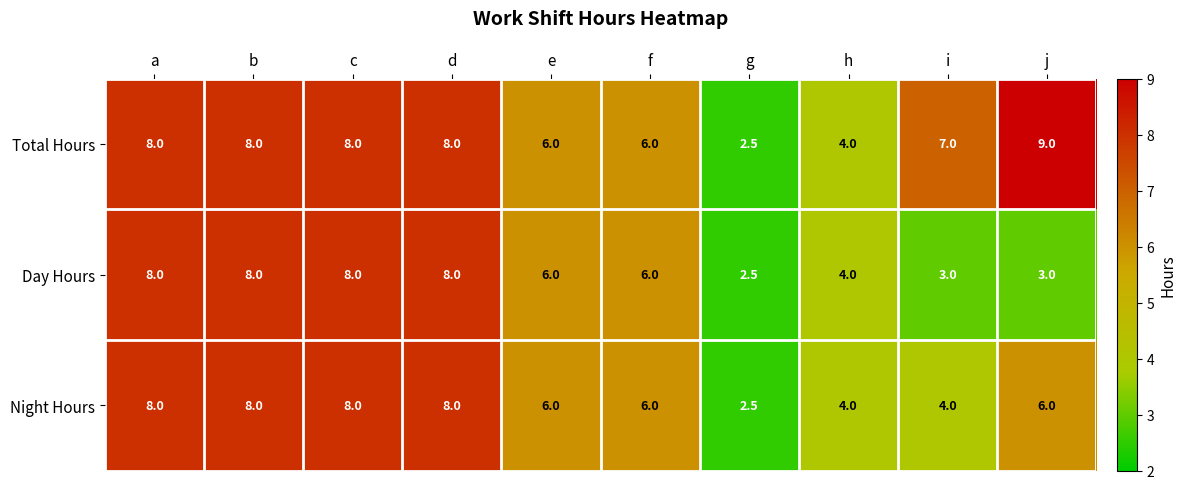

Which series has the largest total across all categories?

Total Hours